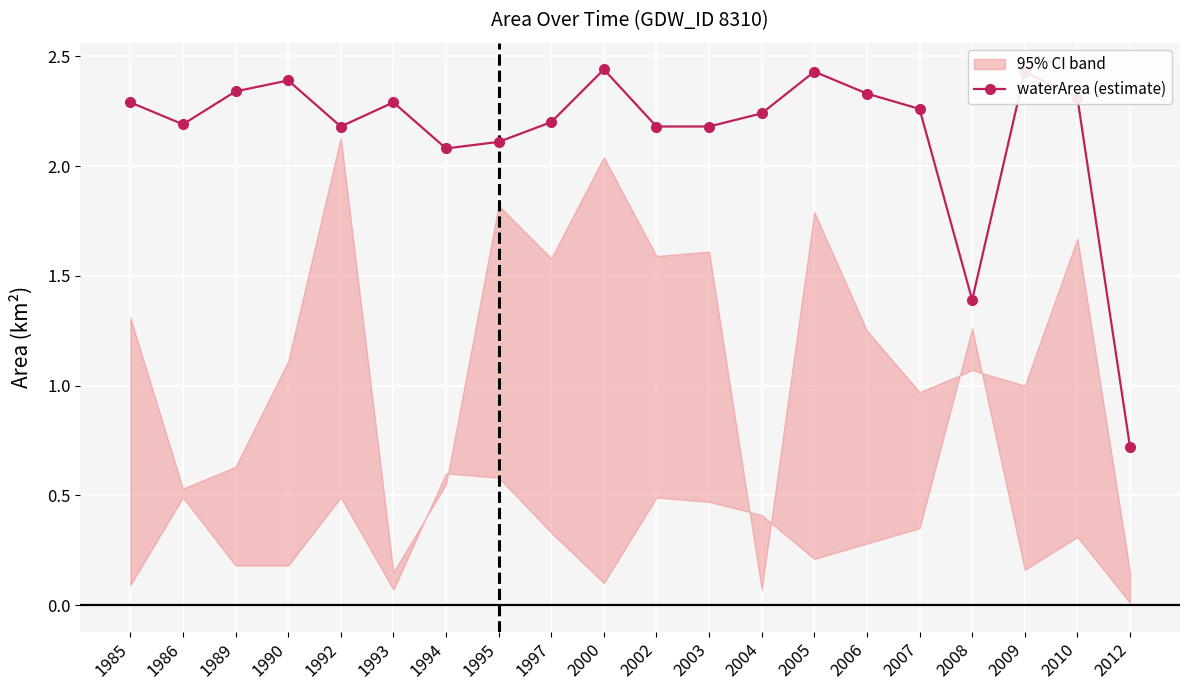

What is the change in value from 1985 to 2009?

+0.1